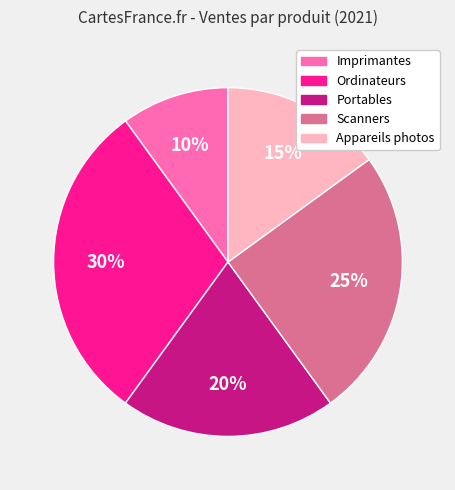

Which category has the biggest portion of the pie?

Ordinateurs